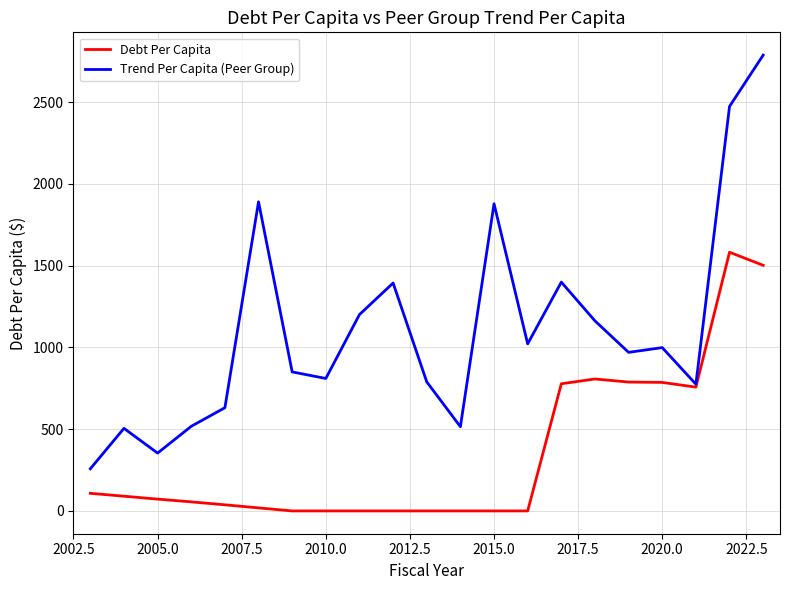

Rank the series by their average value, from lowest to highest.

Debt Per Capita, Trend Per Capita (Peer Group)